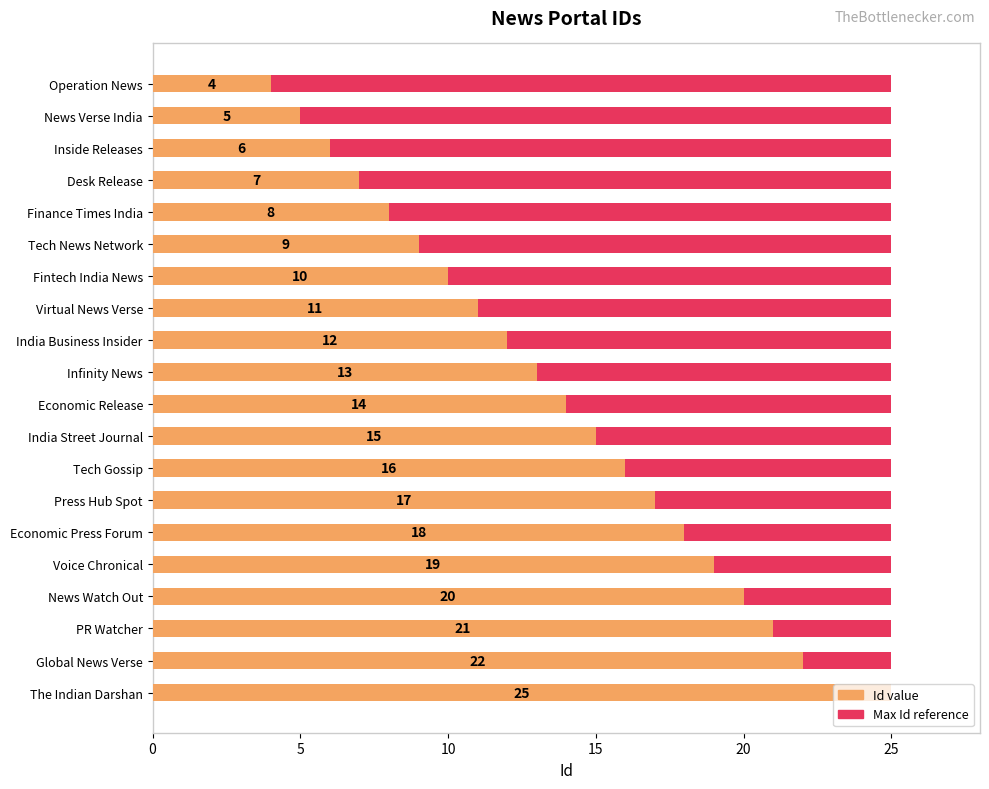

List the series in order of their peak value, lowest first.

Maximum Id, Id